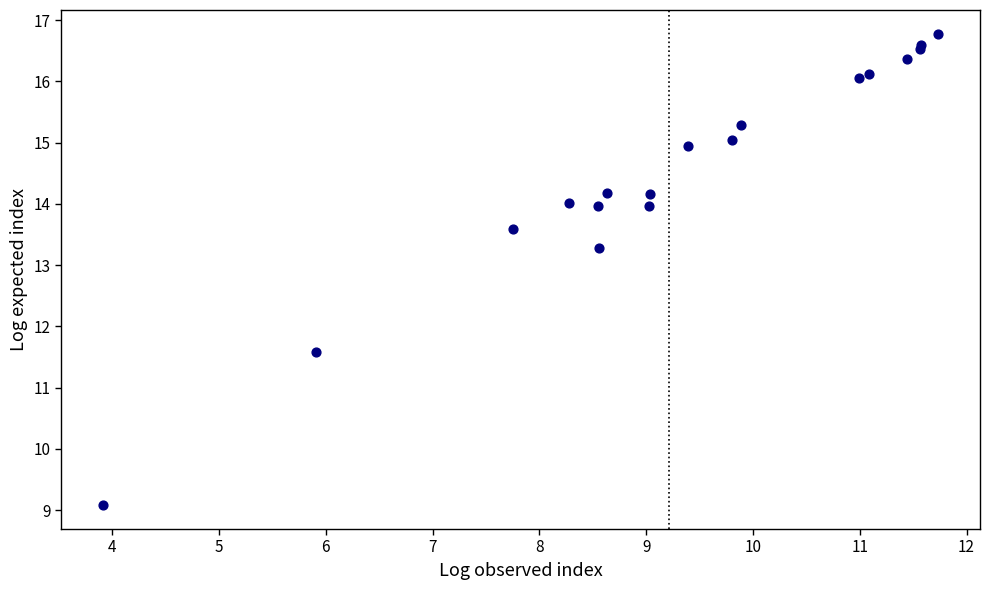

What Y value in the scatter plot is closest to 12?

11.6